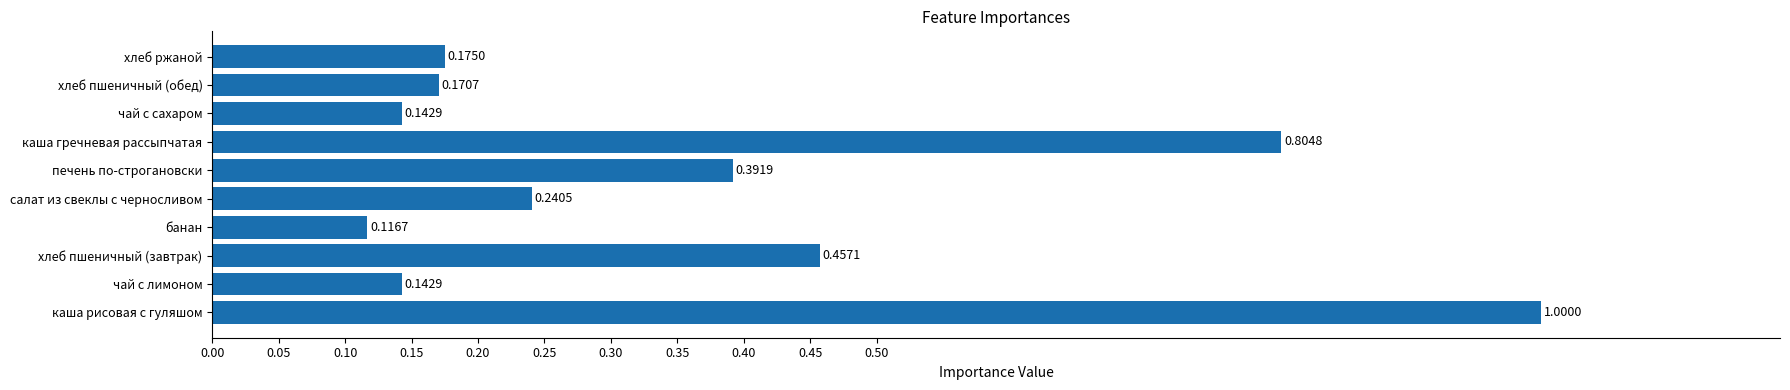

What is the change in value from банан to хлеб пшеничный (обед)?

+0.1